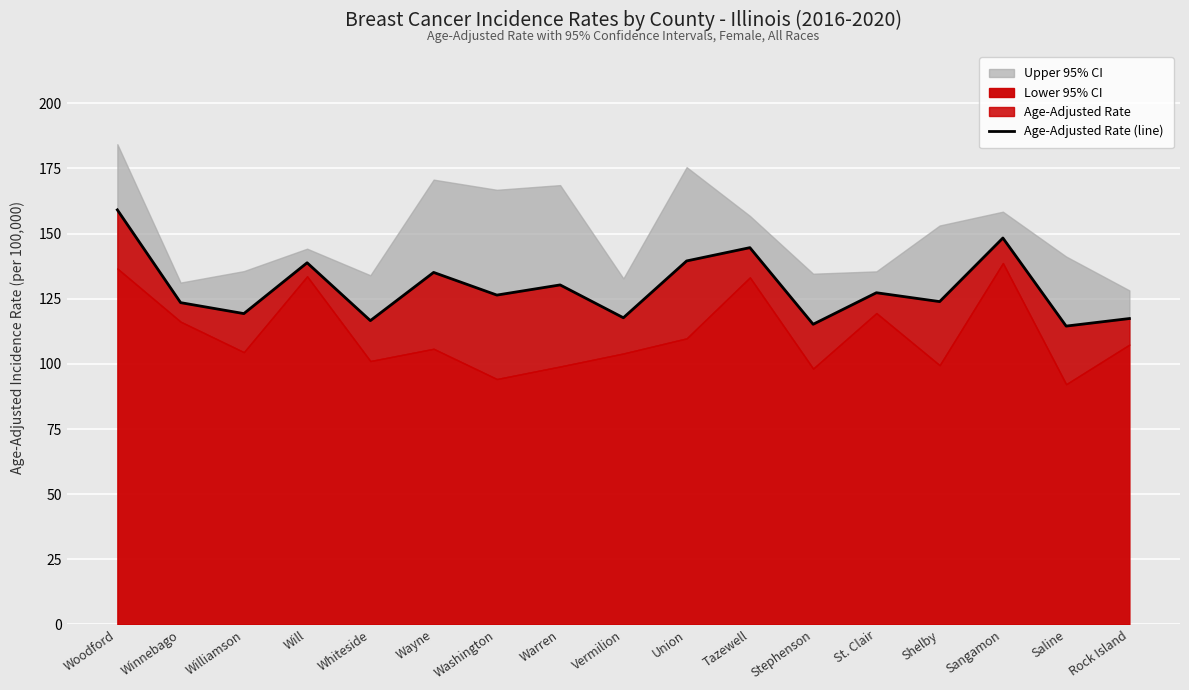

What is the average value?

129.3